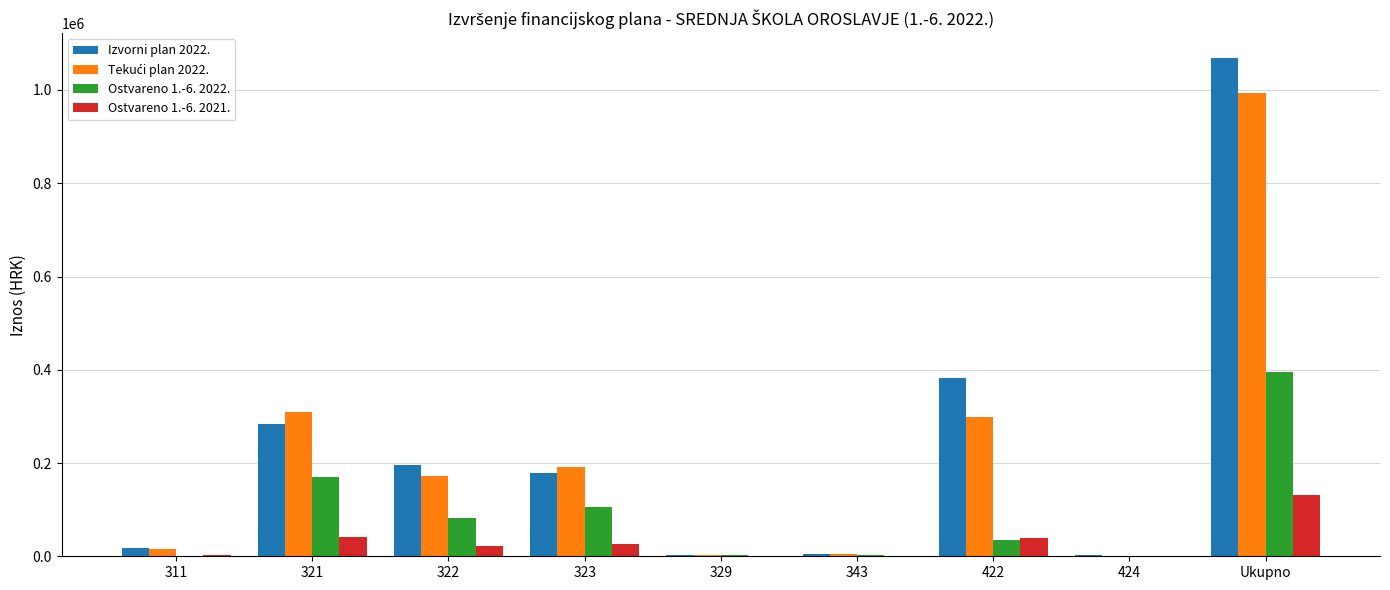

Is the value of Izvorni plan 2022. at 422 greater than the value of Ostvareno 1.-6. 2021. at 424?

Yes